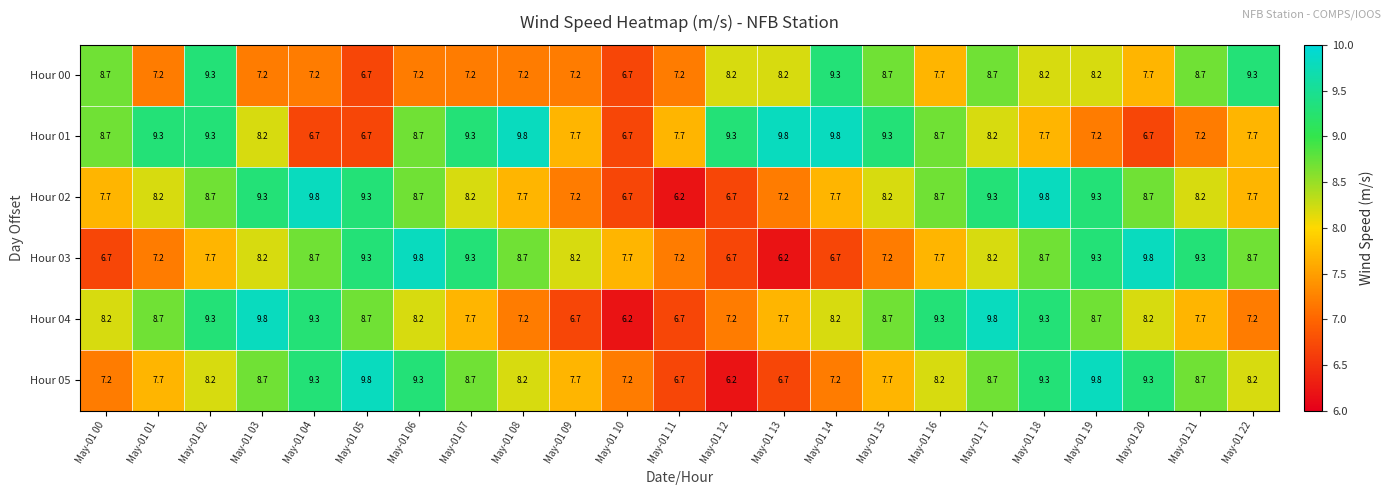

The Hour 04 series shows 8.7 at May-01 19. True or false?

True